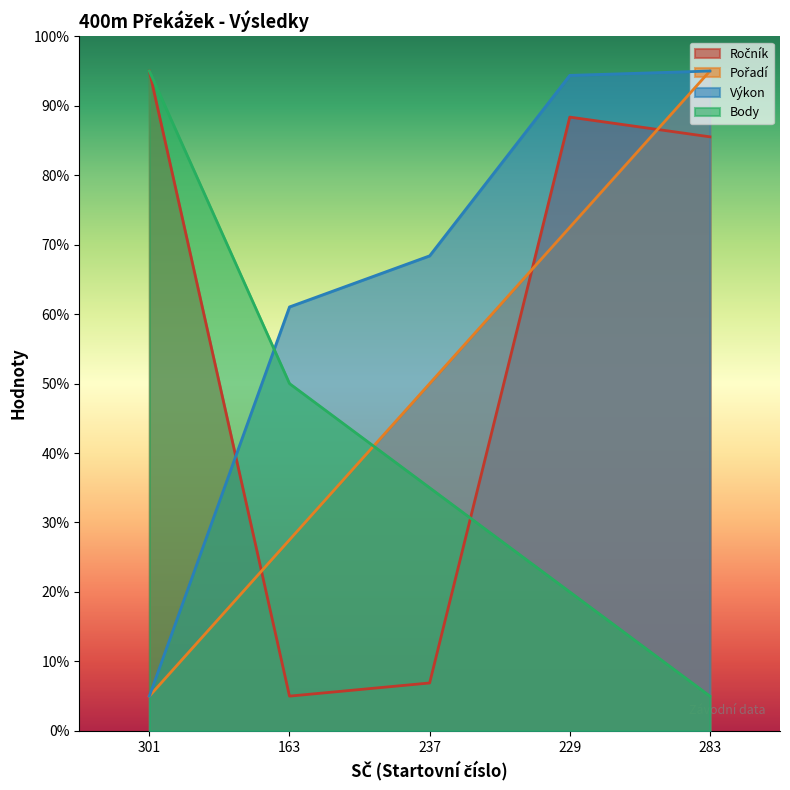

How many categories are shown in the chart?

5